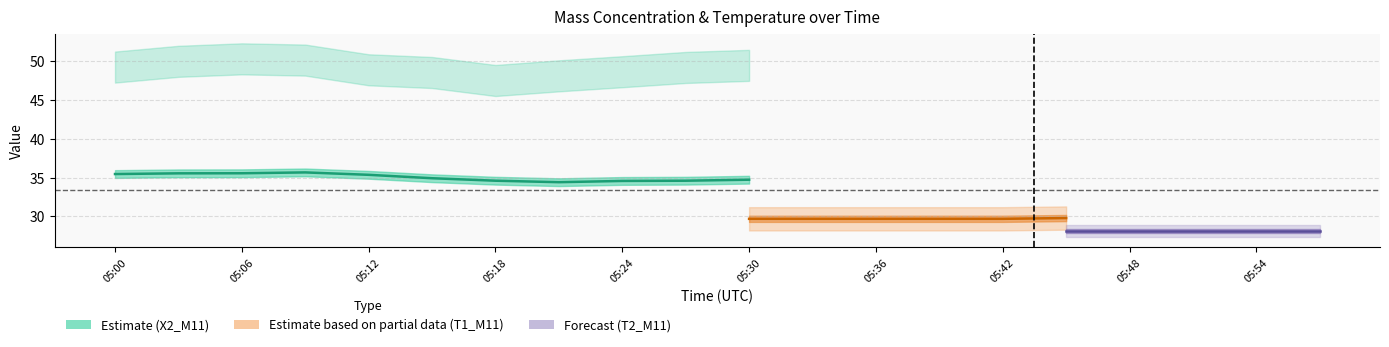

Is it true that T1_M11 equals 18.0 at 05:36?

False